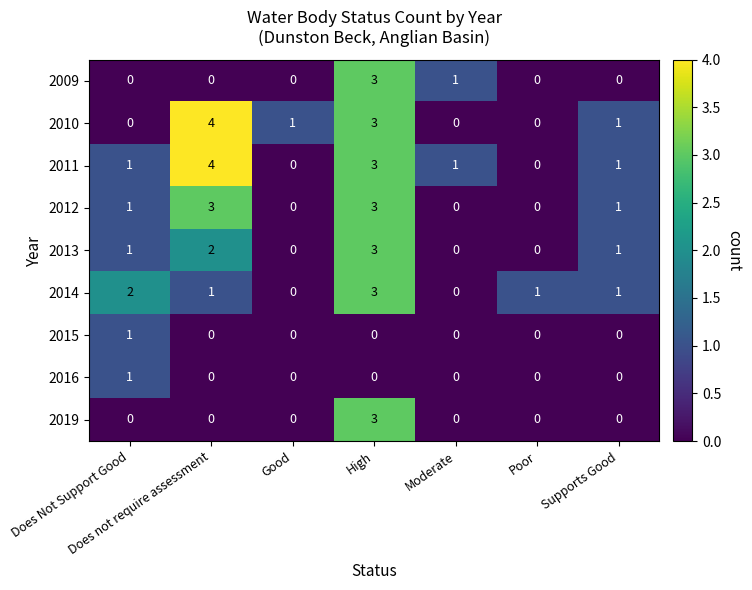

Between Does Not Support Good and Moderate, which series saw the biggest shift?

2014